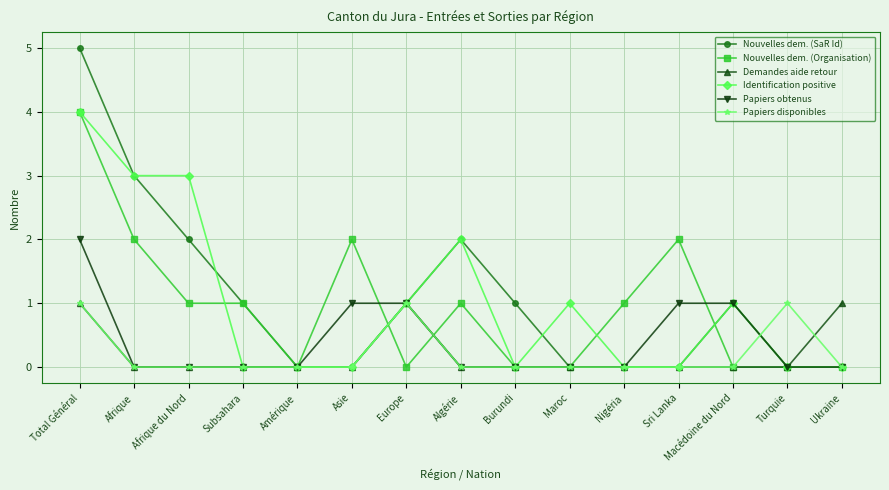

Which series has the largest range (max minus min)?

Nouvelles dem. (SaR Id)